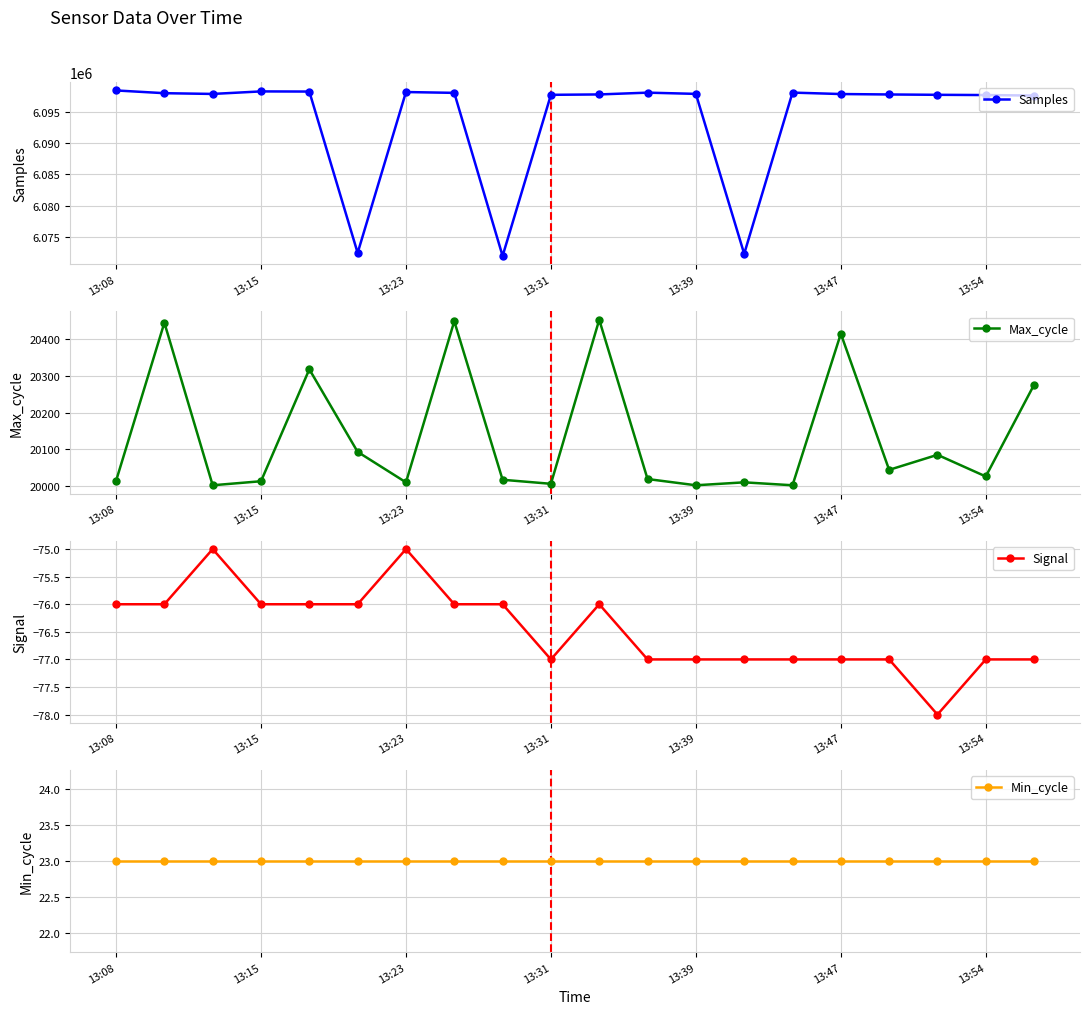

The value of Max_cycle at 17 is 20085. True or false?

True